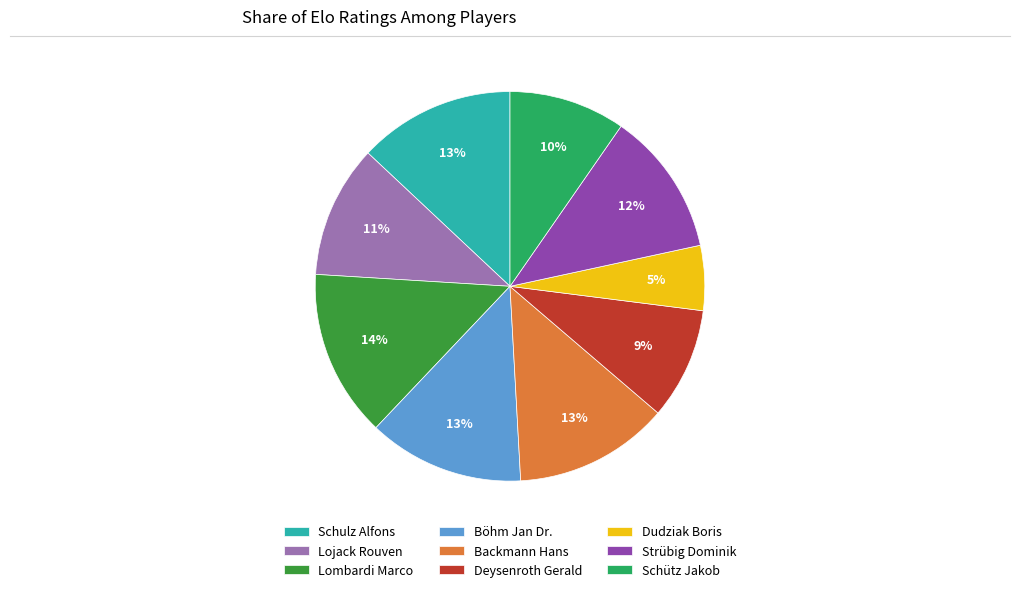

Which has a higher value, Lojack Rouven or Dudziak Boris?

Lojack Rouven